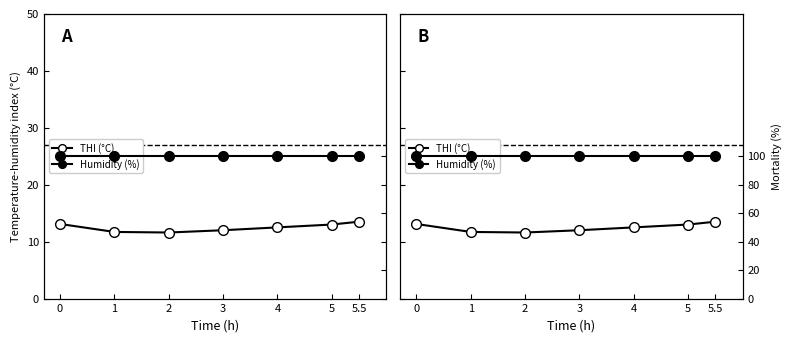

Rank the series by their average value, from highest to lowest.

Humidity (%), THI (°C)